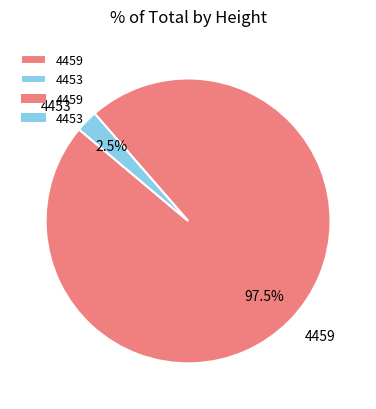

To the nearest percent, what is the difference between the 4459 and 4453 slice percentages?

95%